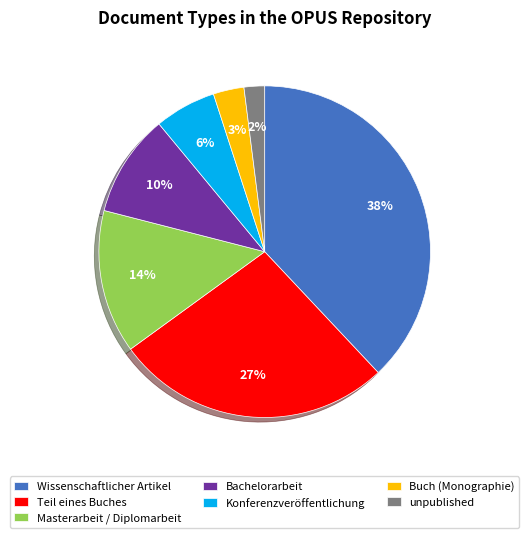

Does Masterarbeit / Diplomarbeit represent more than half of the total?

No